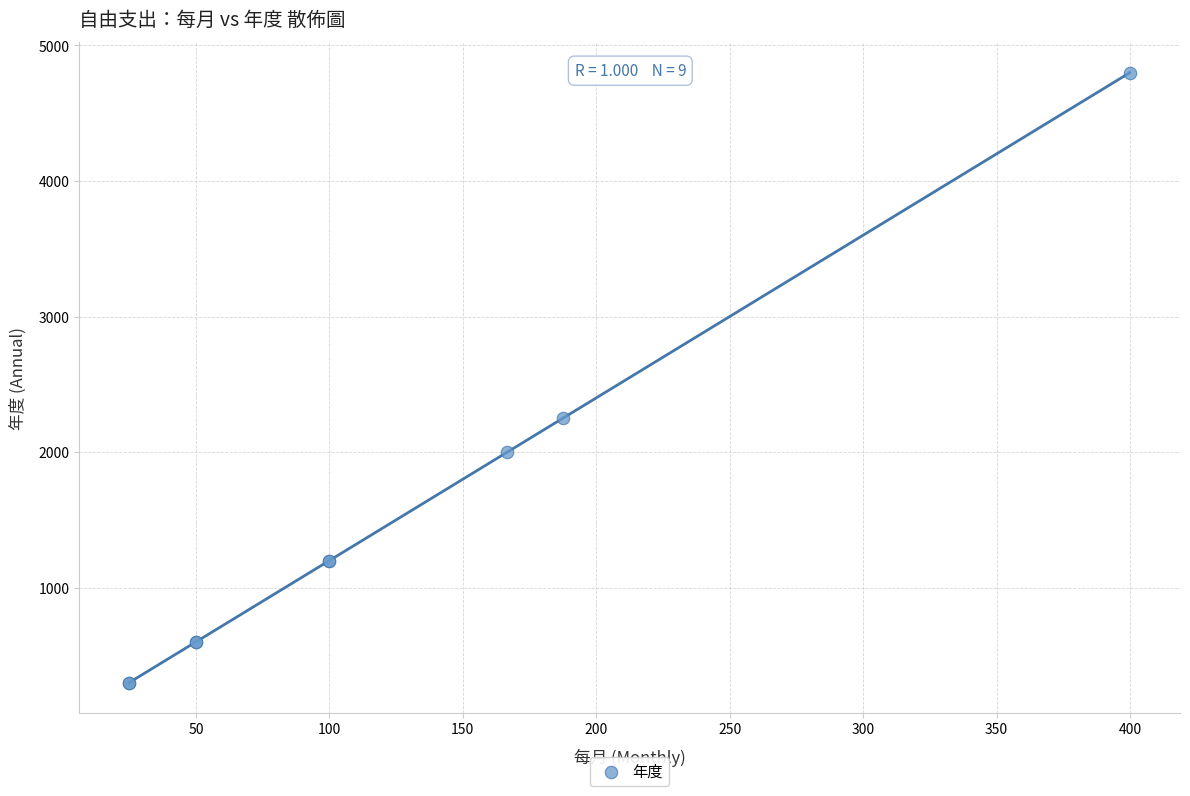

What Y value in the scatter plot is closest to 2550?

2250